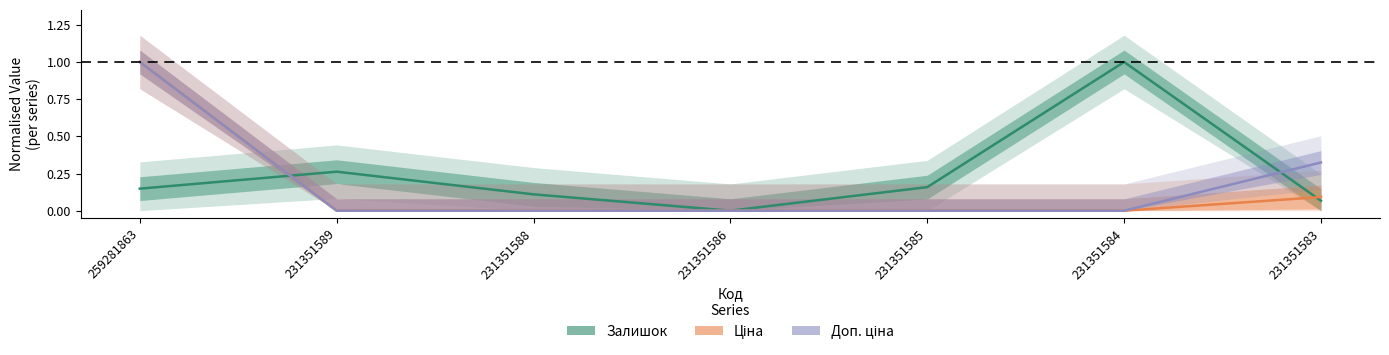

Which category has the highest value across all series?

259281863